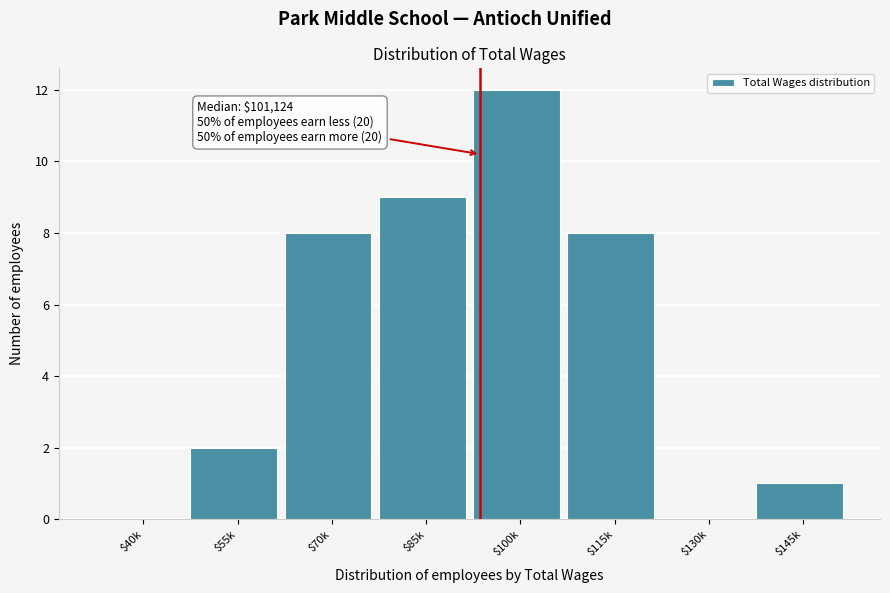

The chart shows a value of -4 at $40k. True or false?

False